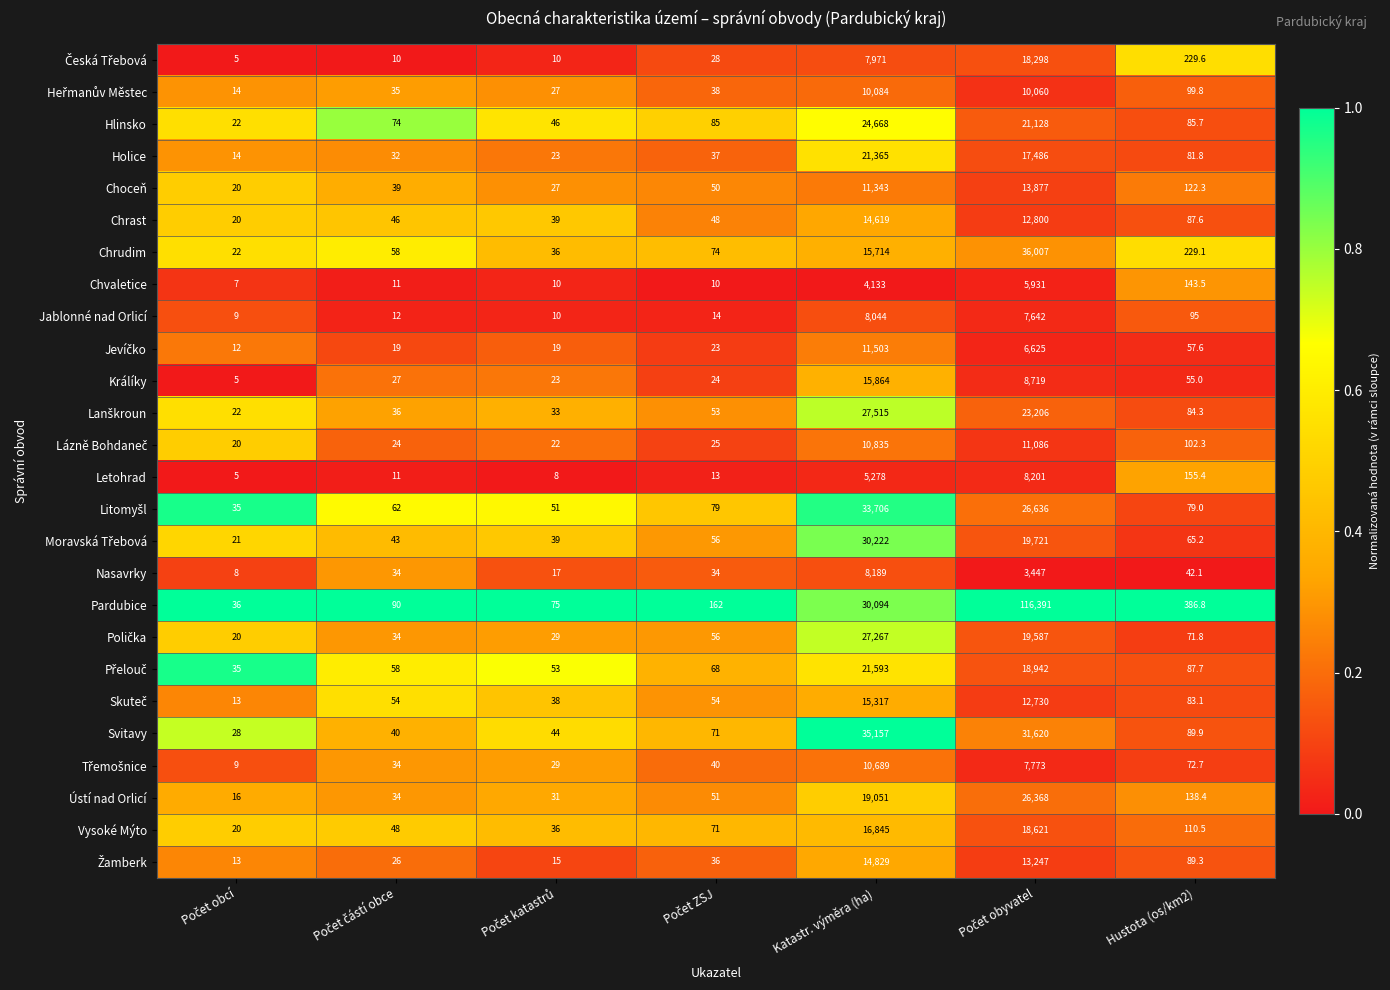

Which series has the widest spread of values?

Pardubice